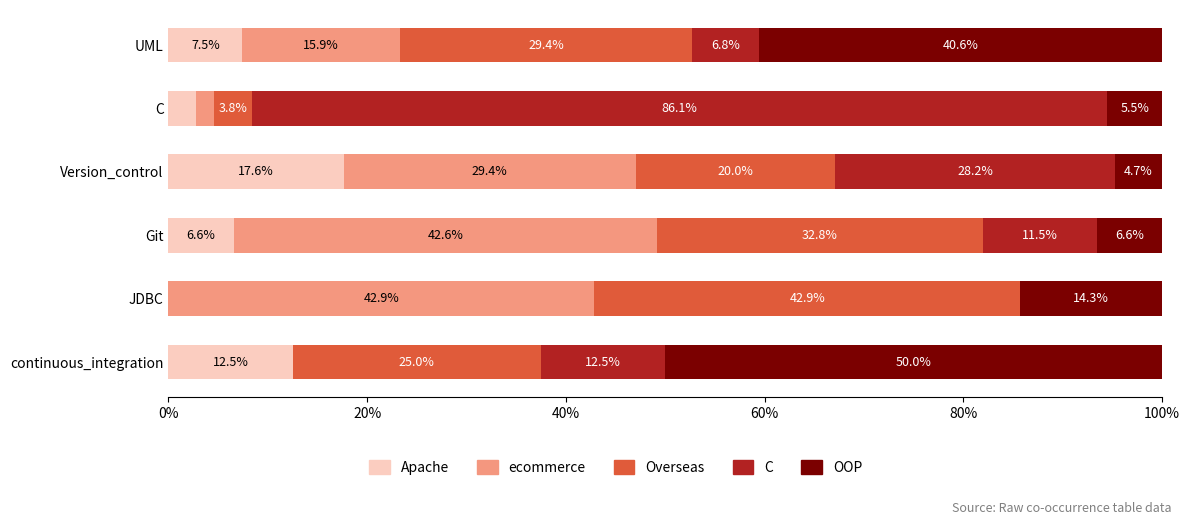

What is the total value across all series at C?

100.0